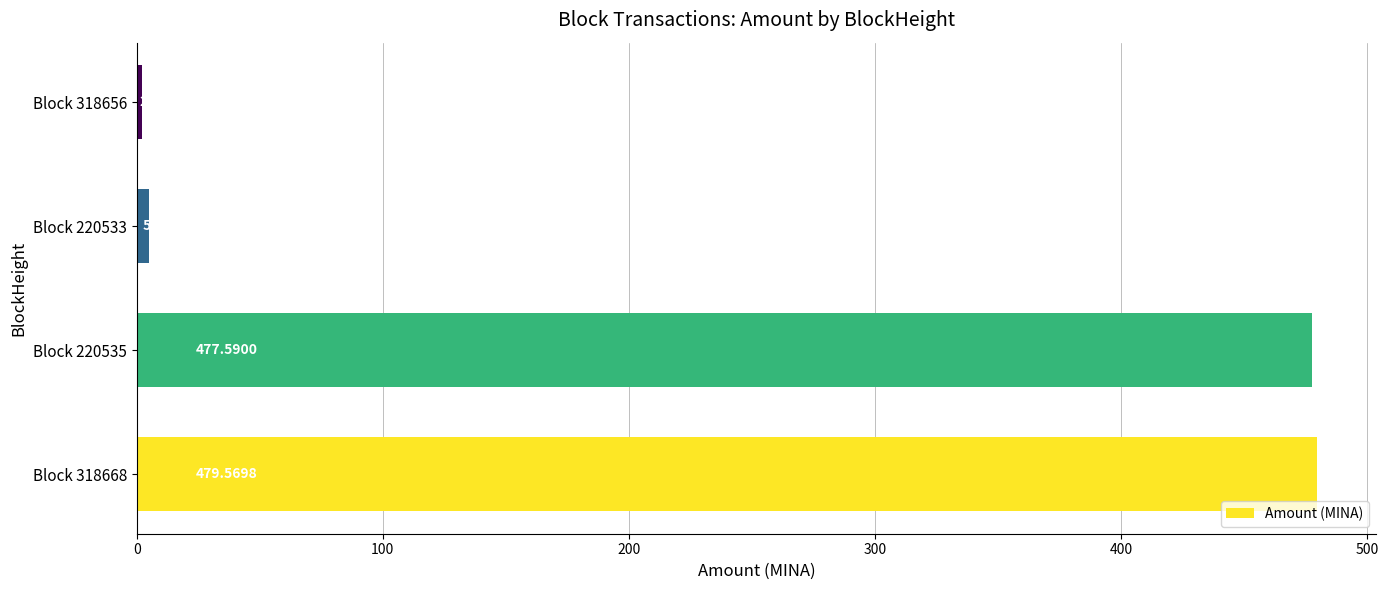

What is the difference between the maximum and minimum values?

477.6